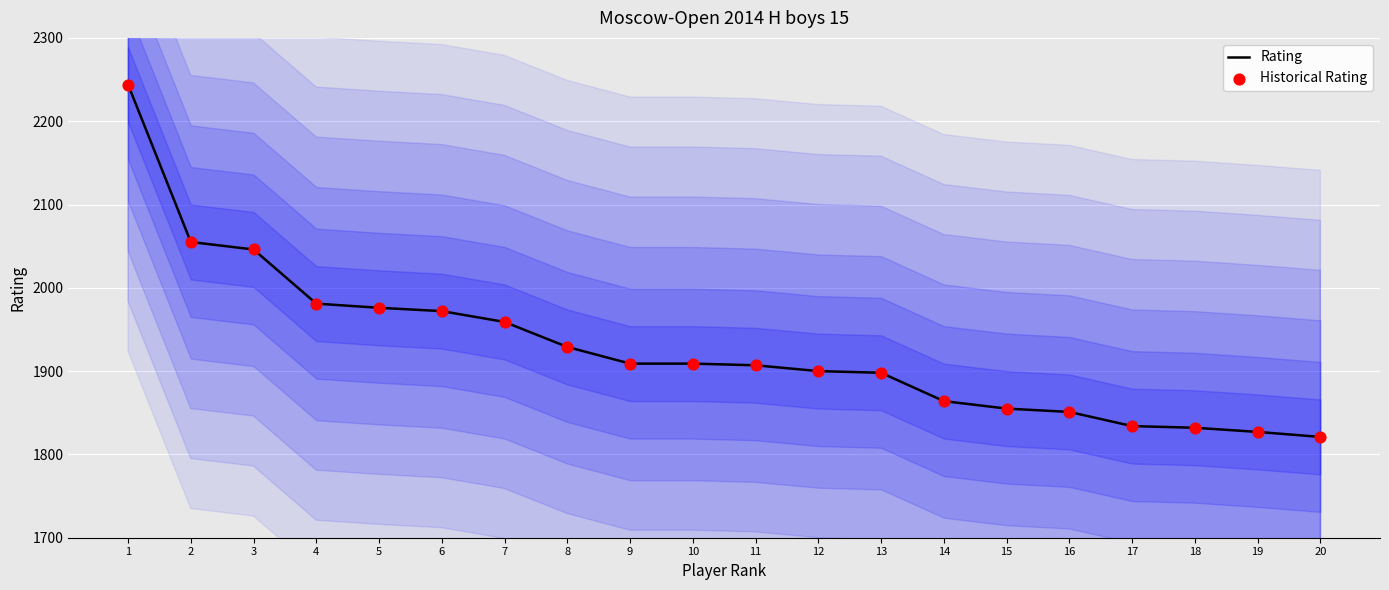

What is the total value across all series at 14?

3728